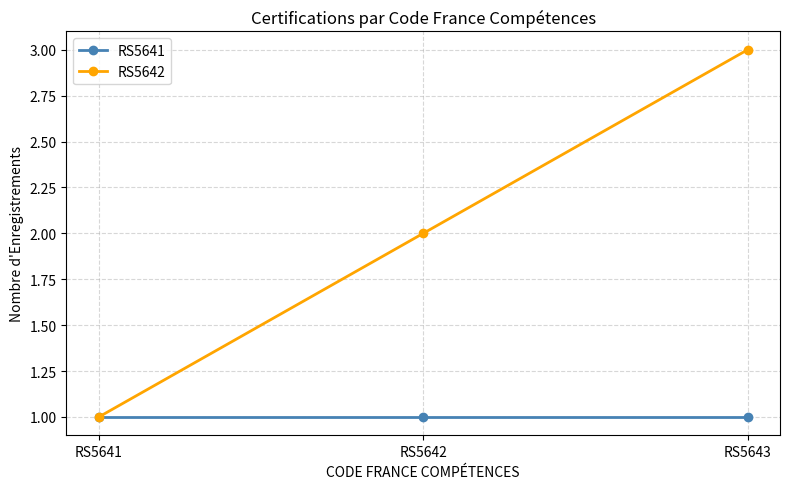

Rank the series by their average value, from highest to lowest.

RS5642, RS5641